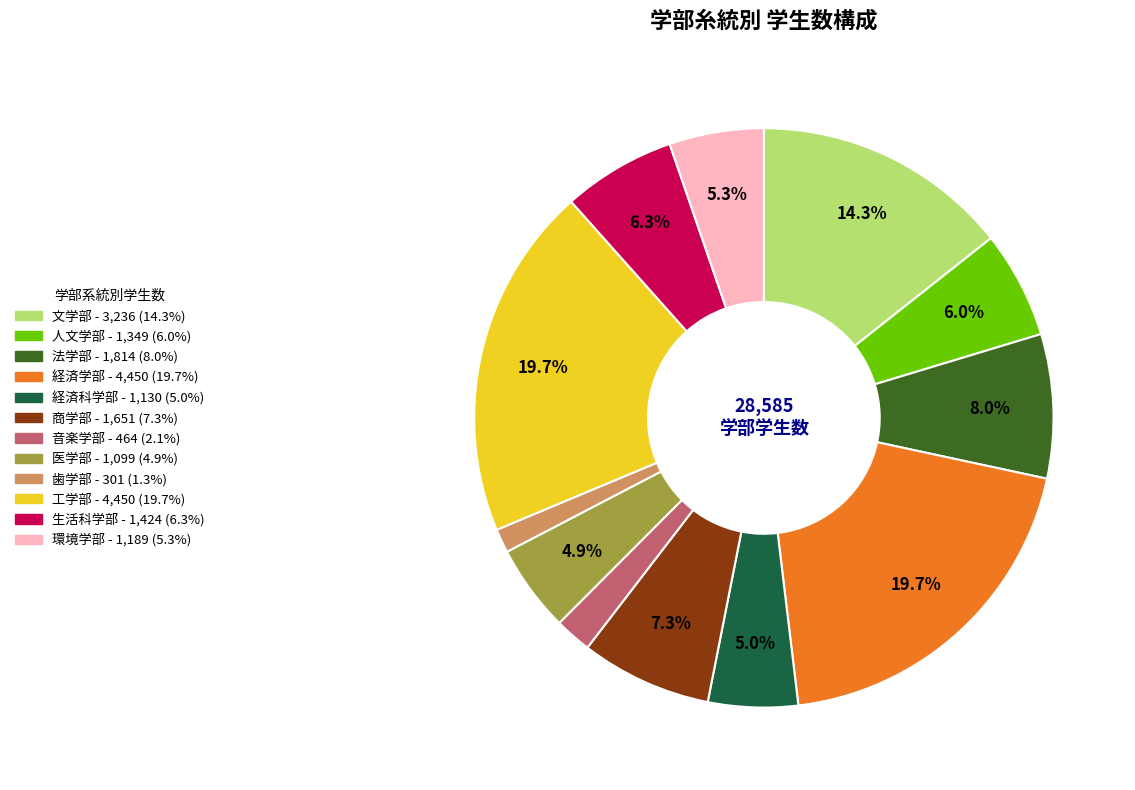

What is the smallest slice in the pie chart?

歯学部